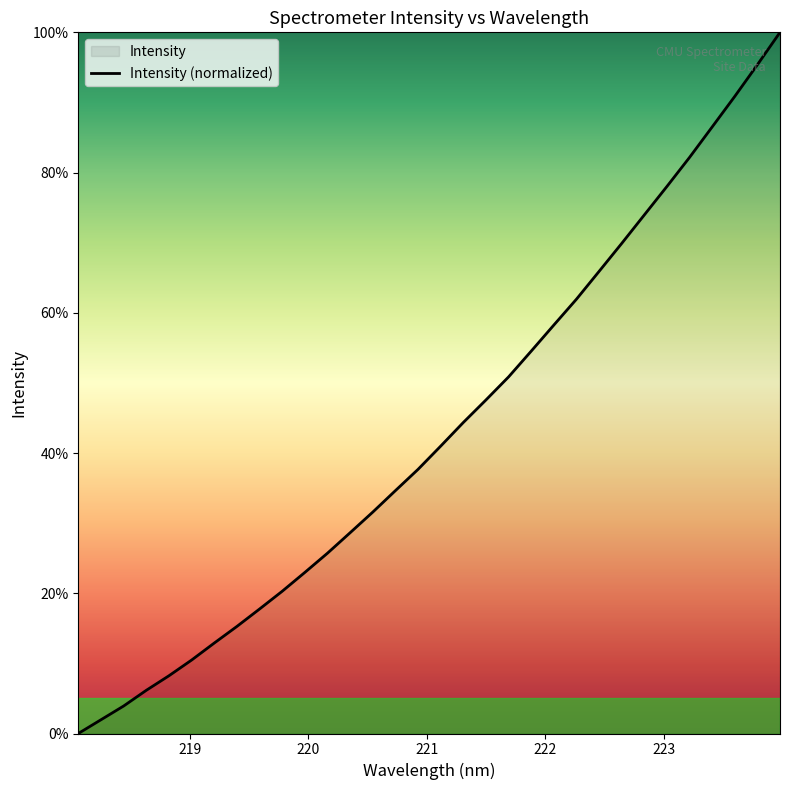

True or false: there are more than 2 points higher than both neighbors.

False